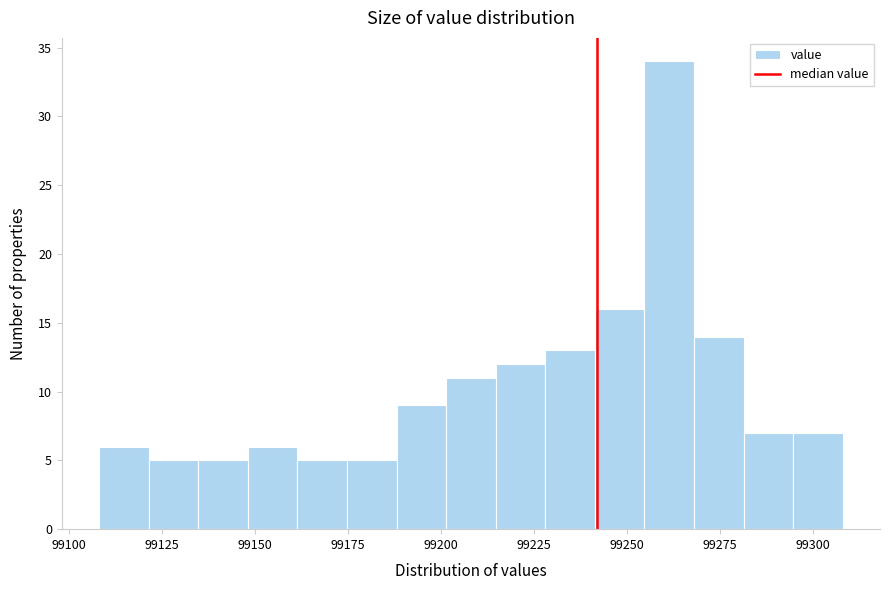

Read against the x-axis, roughly where is the centre of the tallest bar?

99260